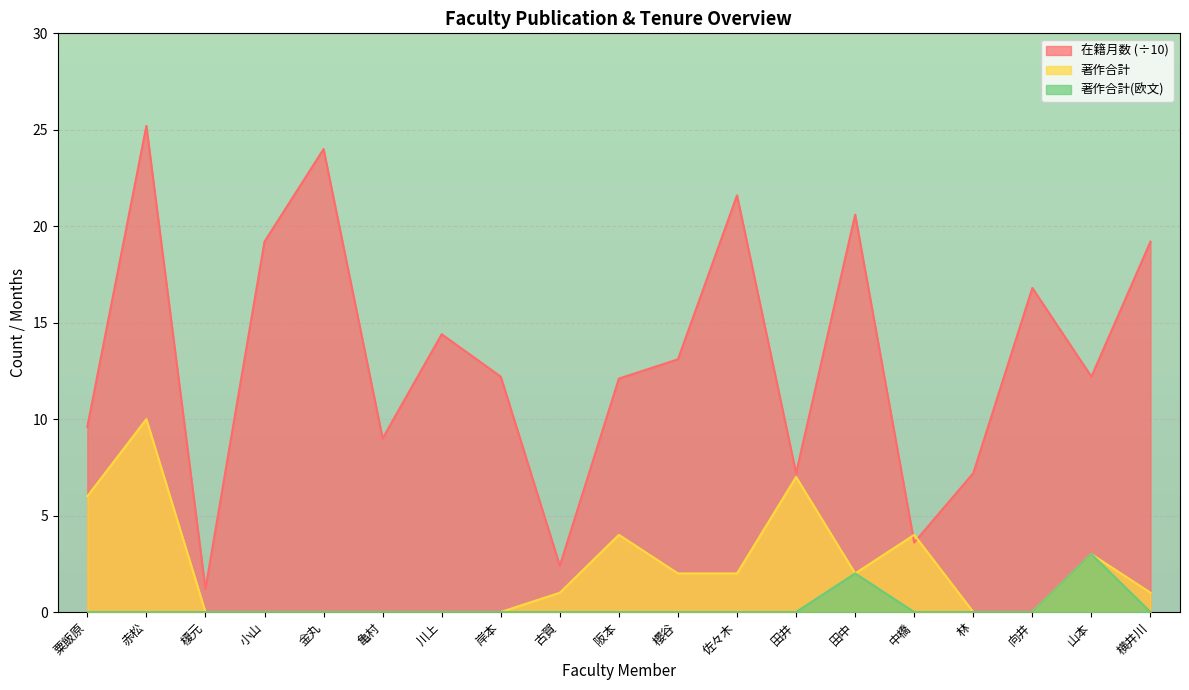

What is the difference between the 著作合計(欧文) values at 山本 and 横井川?

3.0